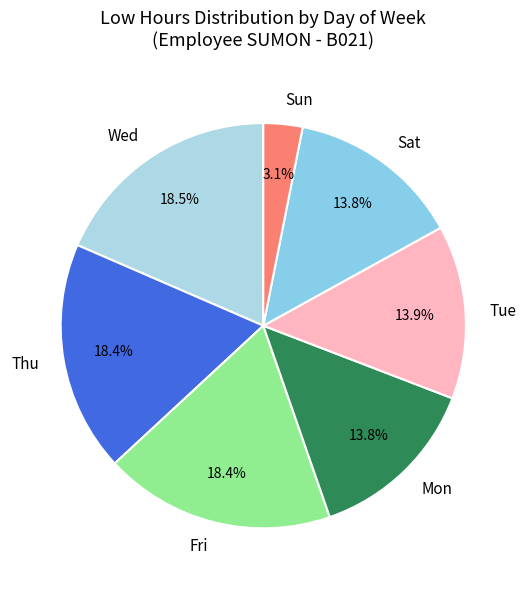

Approximately how many times larger is the value at Sat compared to Tue?

1.0